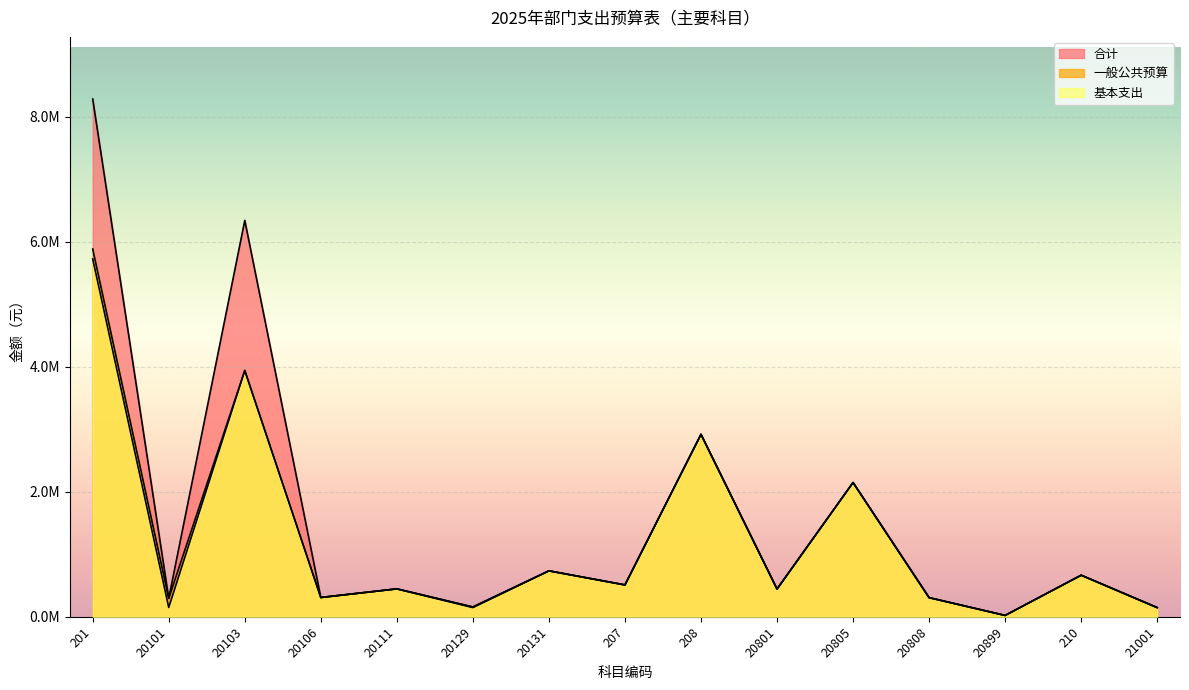

At which category is the sum across all series the highest?

201